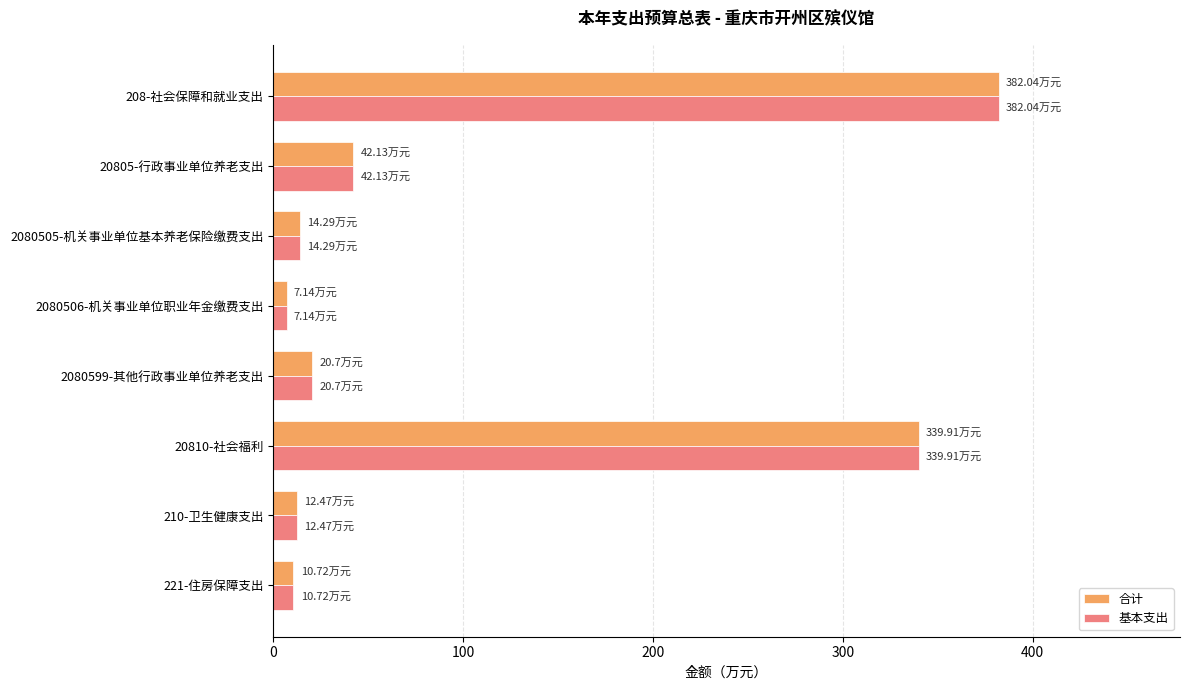

Is the value of 合计 at 208-社会保障和就业支出 greater than the value of 基本支出 at 20805-行政事业单位养老支出?

Yes